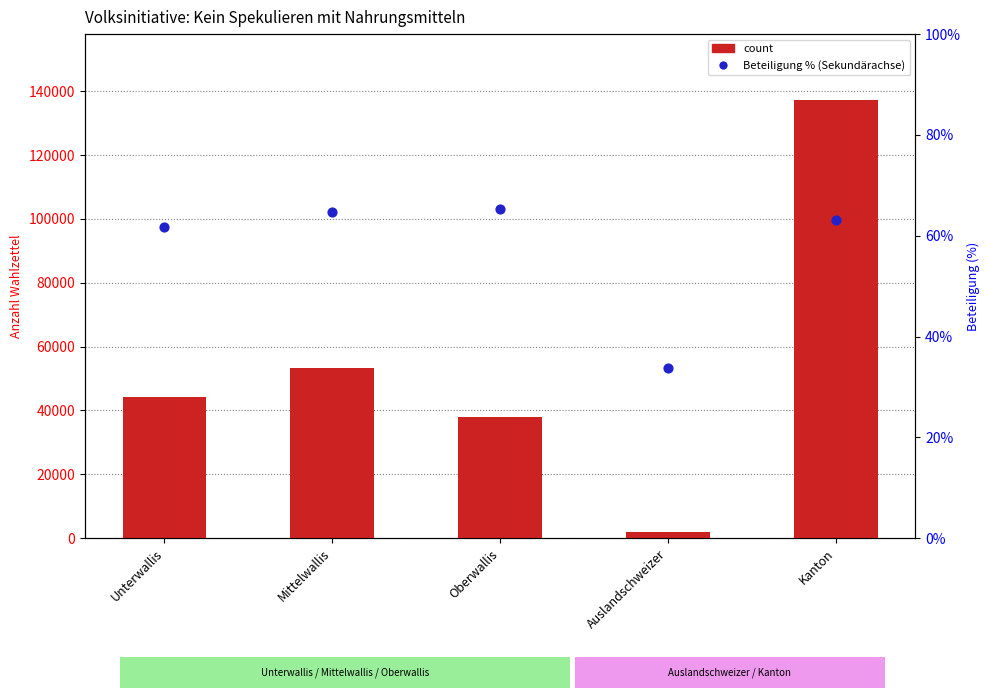

At which category is the sum across all series the highest?

Kanton